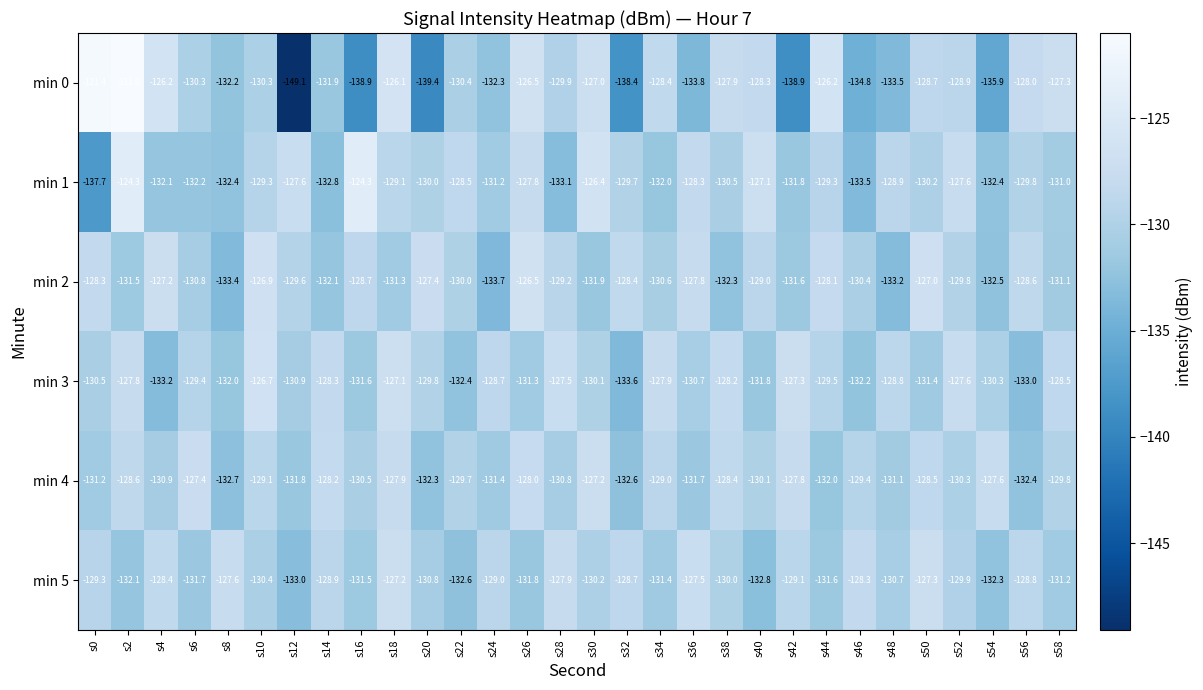

What is the minimum value shown in the chart?

-149.1